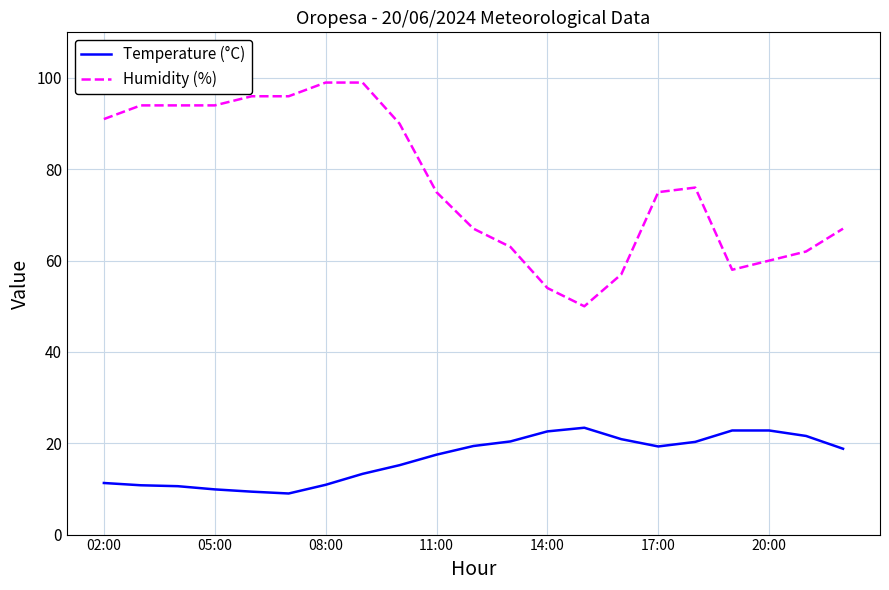

Which series has the widest spread of values?

Humidity (%)